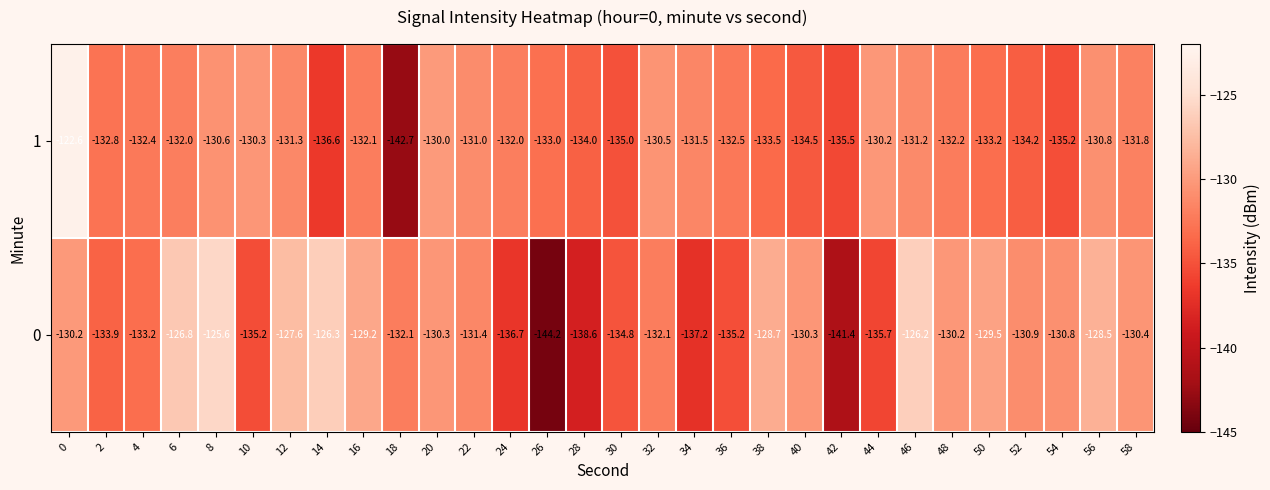

What is the spread (max minus min) of values at 26?

11.2